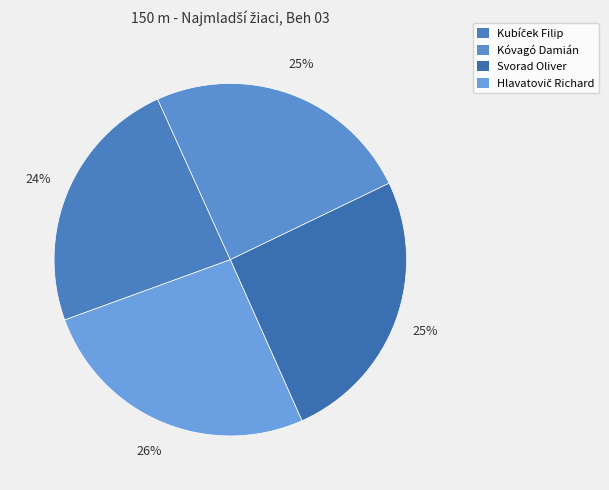

How many segments does this pie chart have?

4